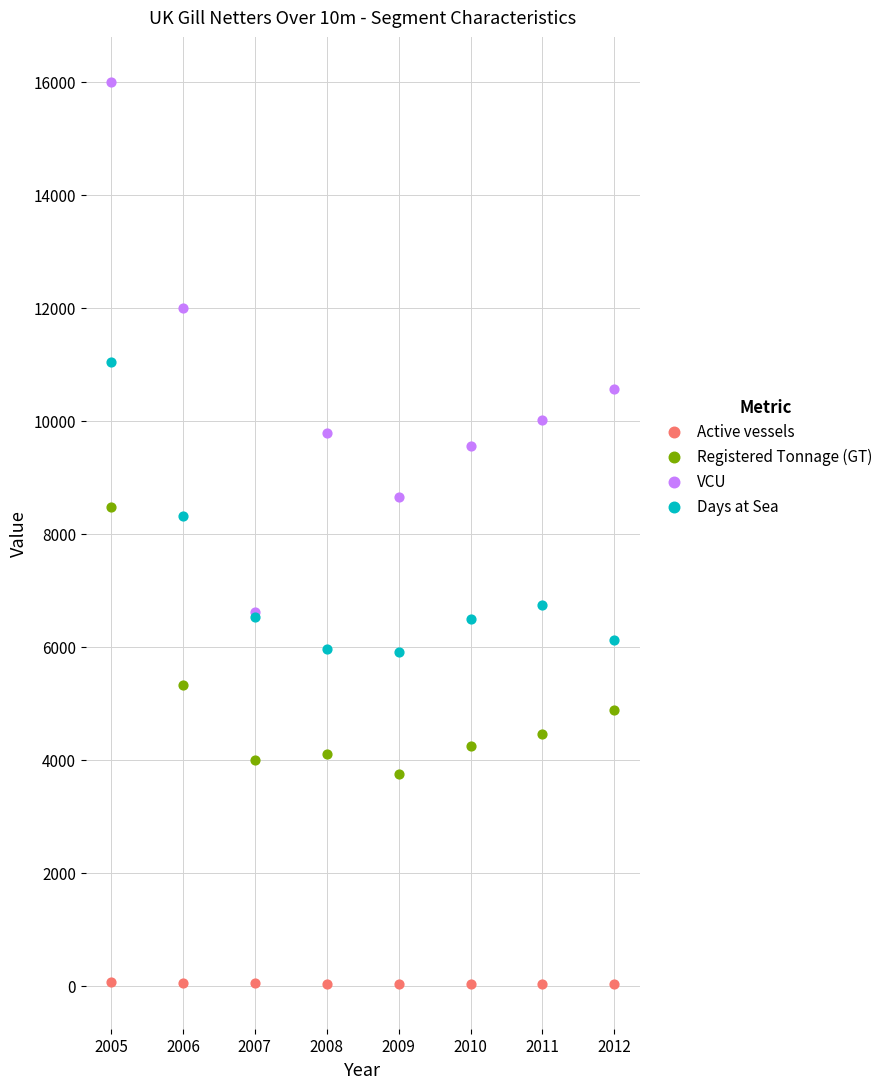

In the VCU series, what Y value is closest to 11308?

11999.1